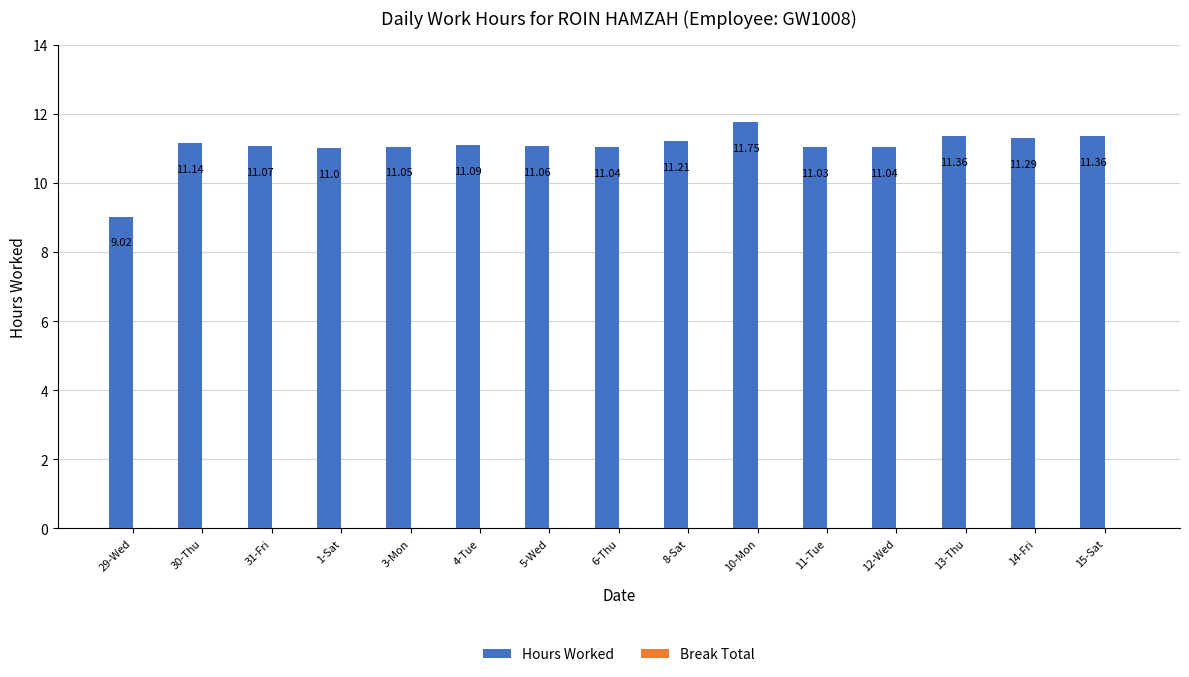

What is the change in value from 29-Wed to 5-Wed?

+2.0